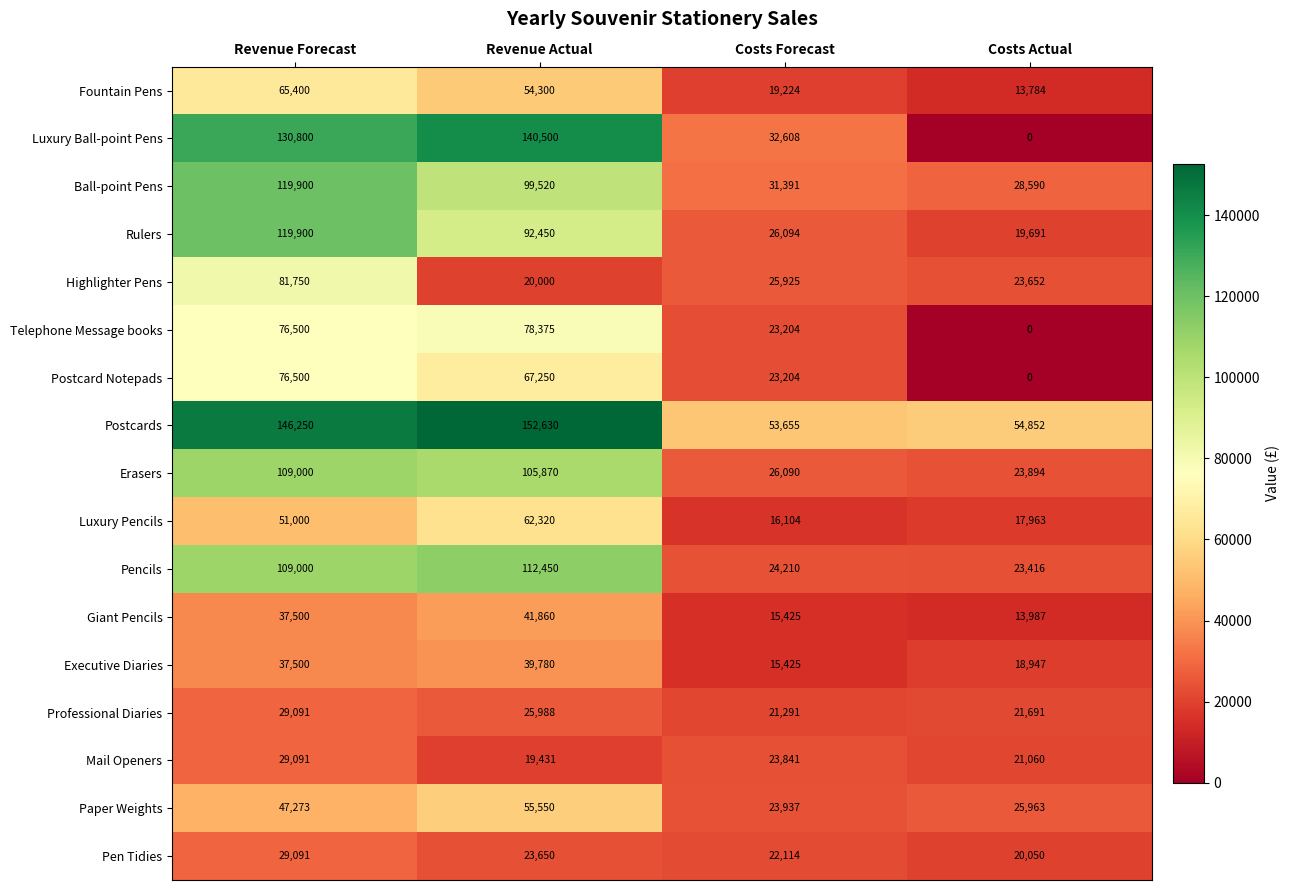

Rank the categories by Telephone Message books value from lowest to highest.

Costs Actual, Costs Forecast, Revenue Forecast, Revenue Actual